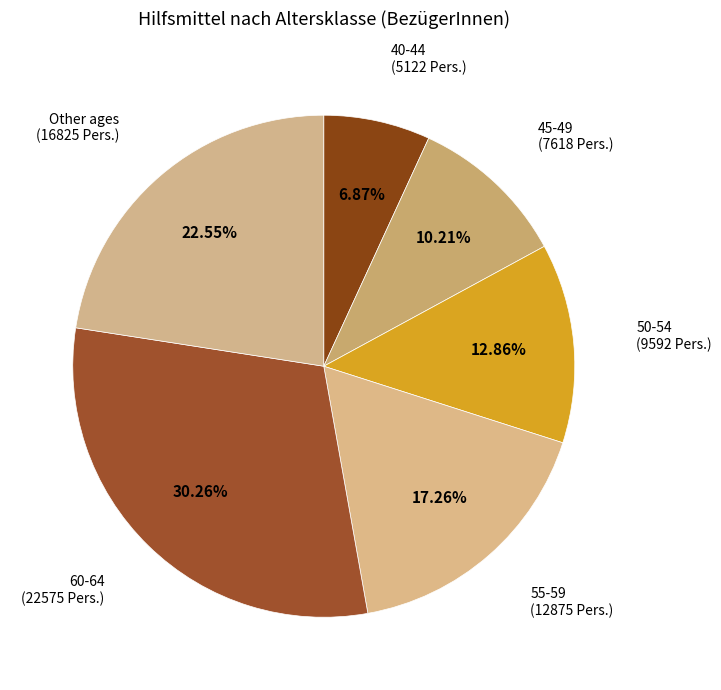

To the nearest percent, what is the average slice percentage?

17%